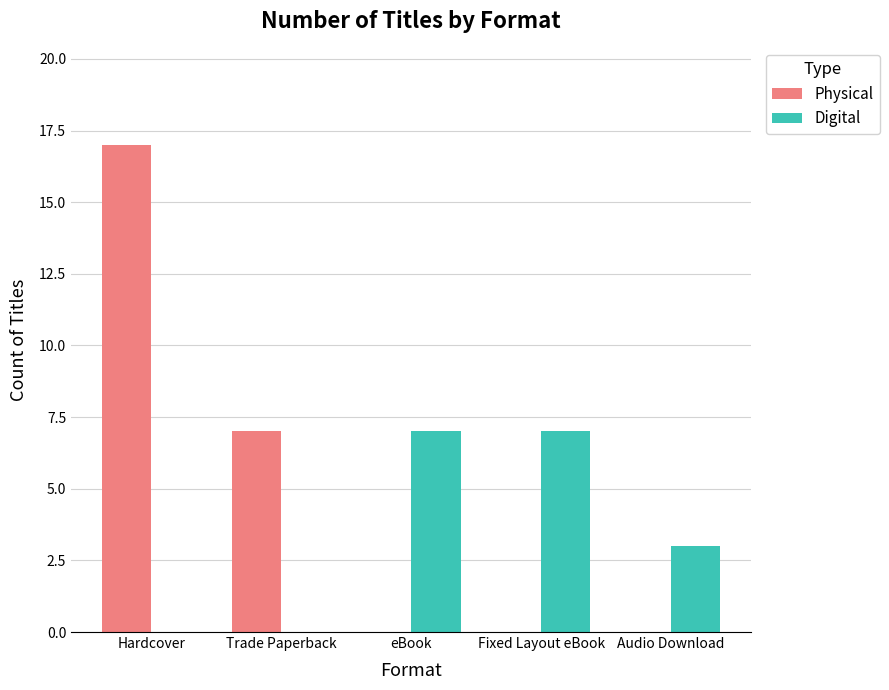

Between Trade Paperback and Audio Download, which series saw the biggest shift?

Physical